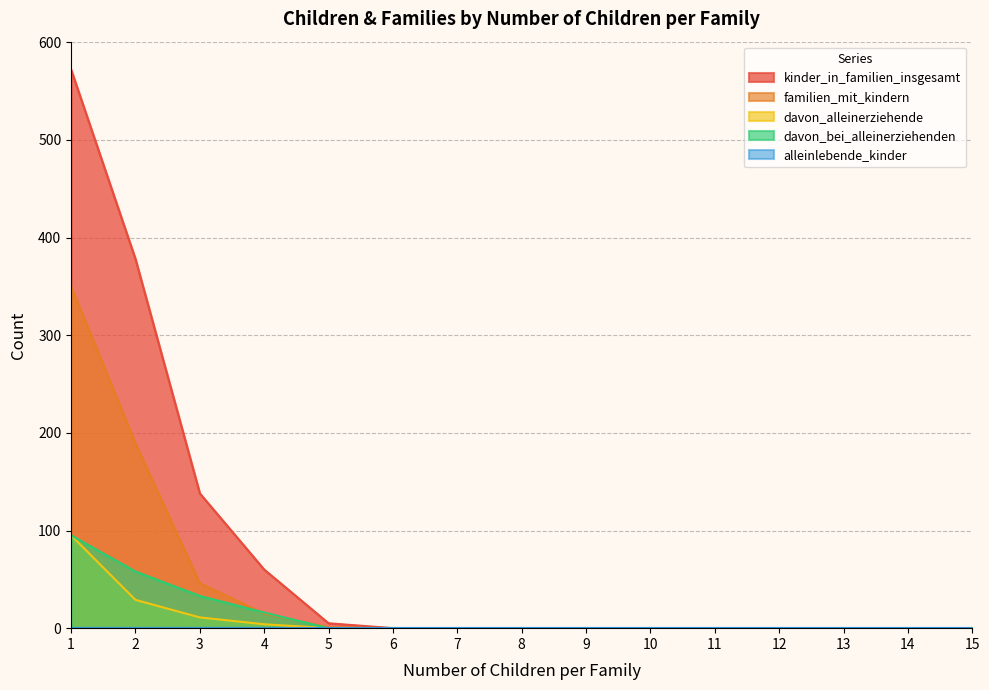

True or false: kinder_in_familien_insgesamt and familien_mit_kindern intersect in this chart.

False